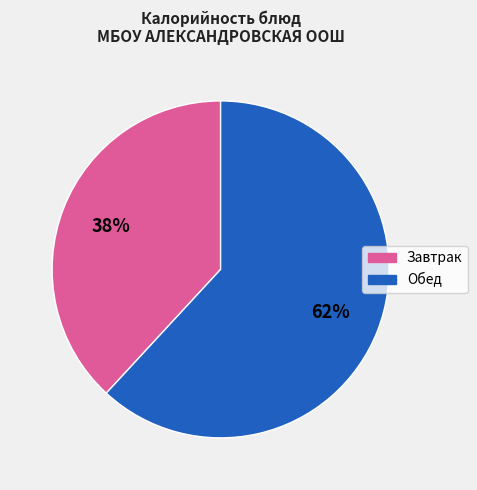

How many segments does this pie chart have?

2